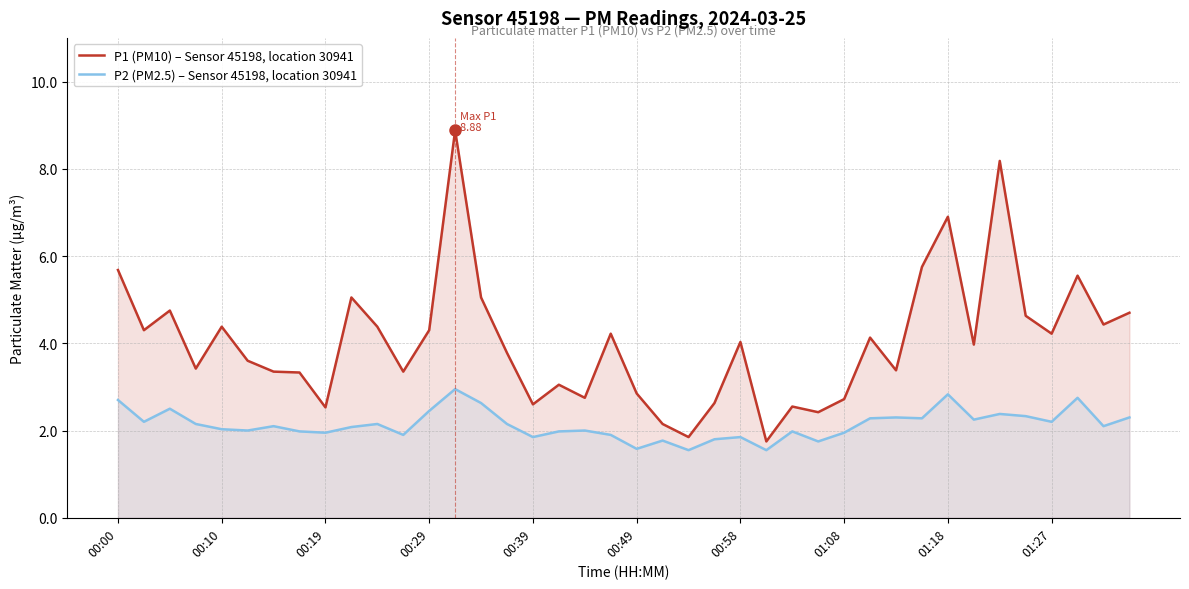

Which series has the largest range (max minus min)?

P1 (PM10) – Sensor 45198, location 30941